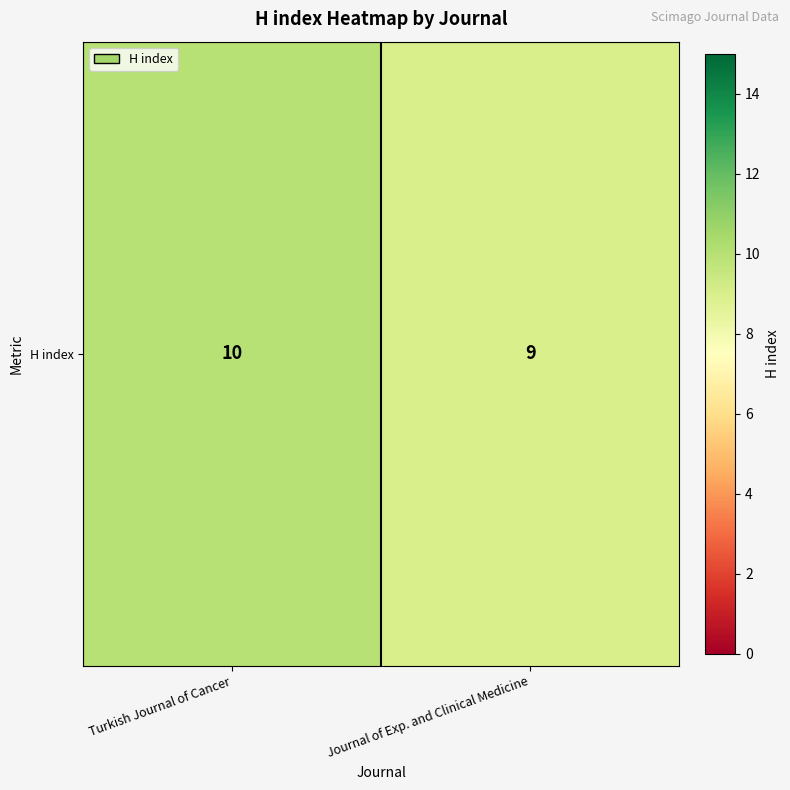

Count the number of data series in this chart.

1